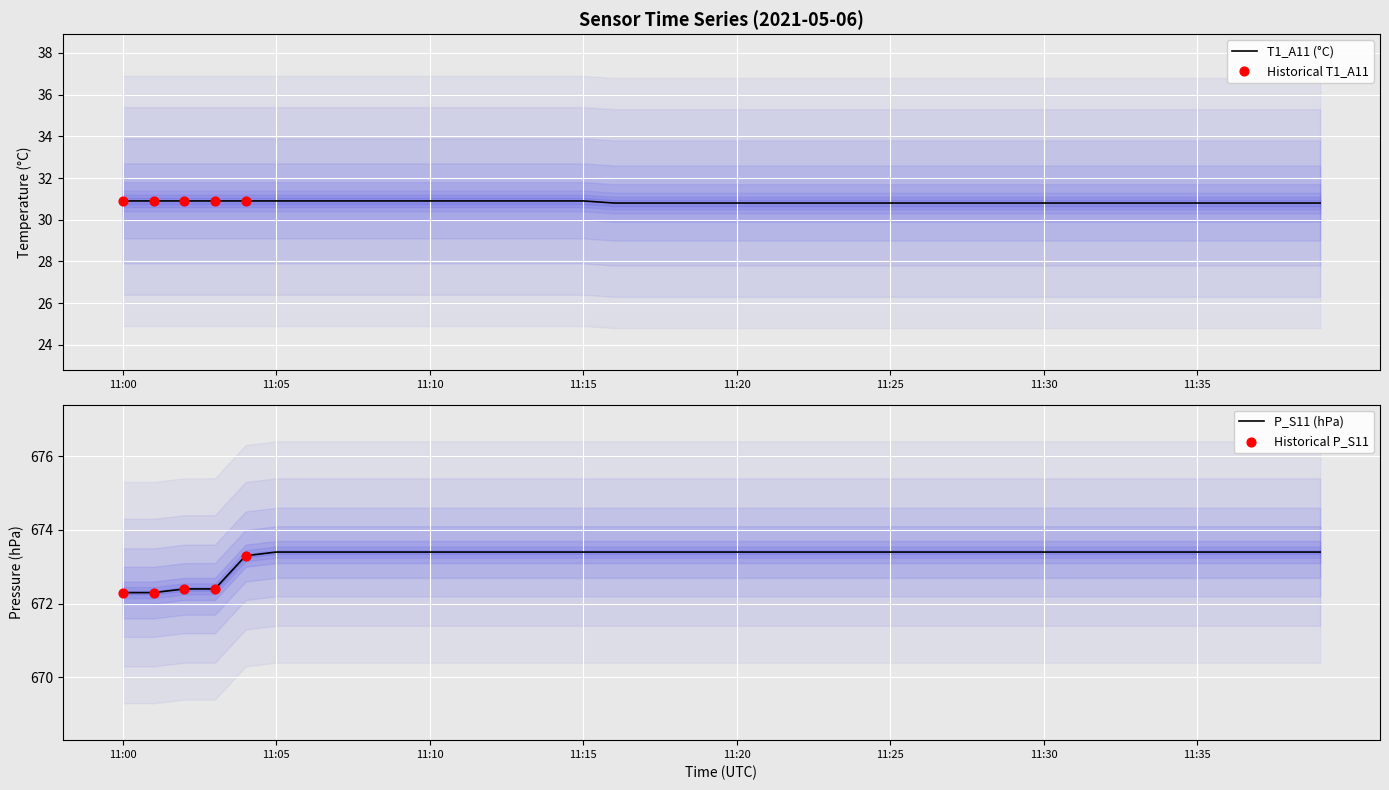

What are all the series names shown in the legend?

T1_A11, P_S11